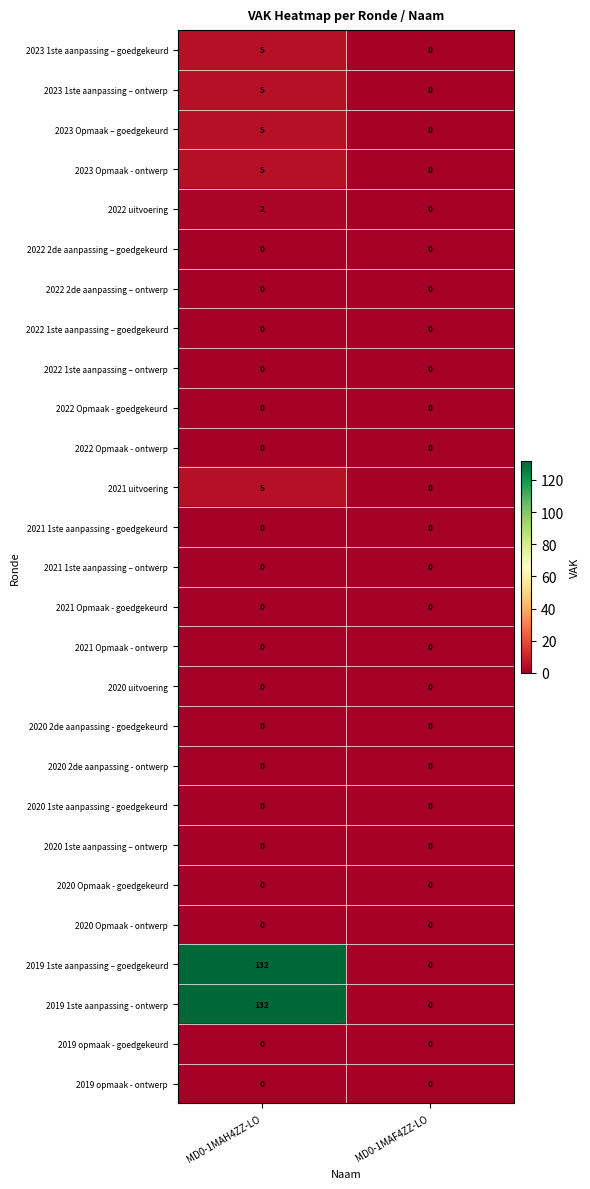

What is the total value across all series at MD0-1MAH4ZZ-LO?

291